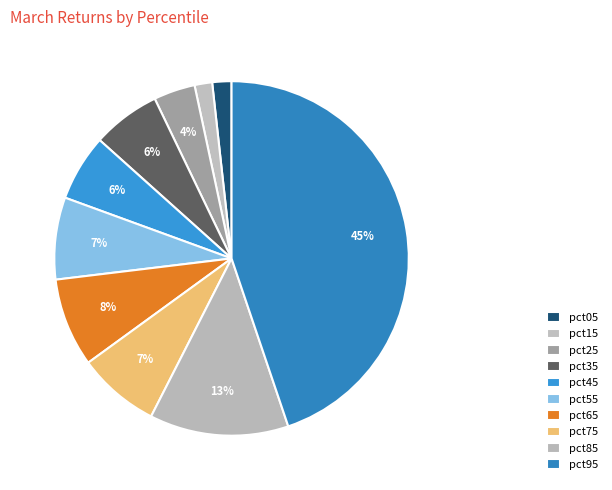

Between pct55 and pct85, which is larger?

pct85